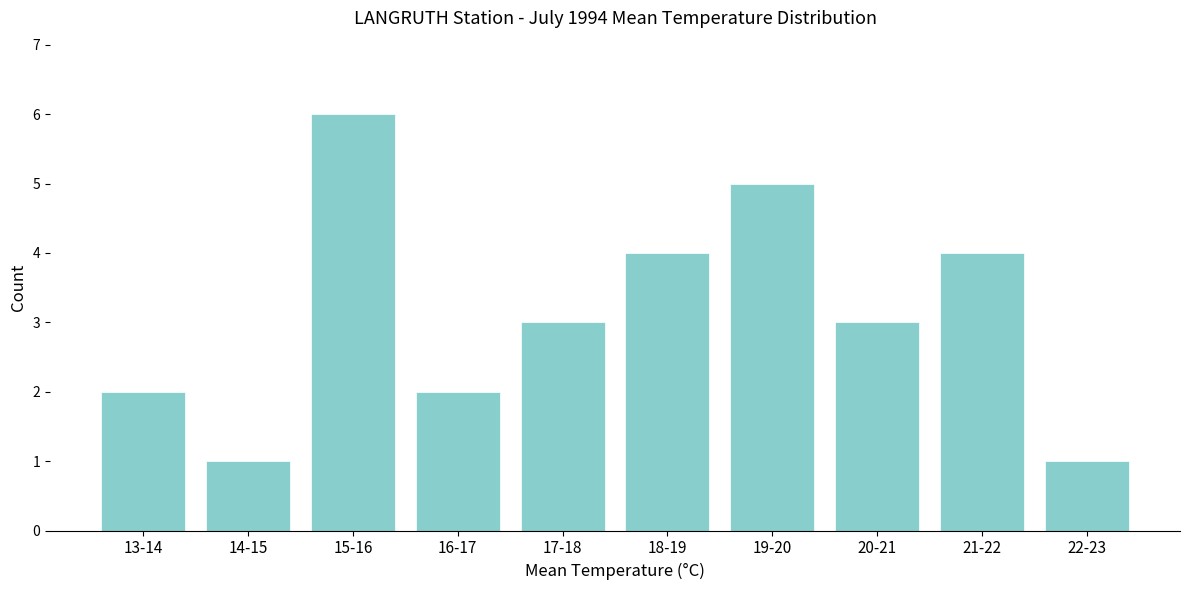

Reading left to right, extract all data points from this chart.

13-14=2	14-15=1	15-16=6	16-17=2	17-18=3	18-19=4	19-20=5	20-21=3	21-22=4	22-23=1